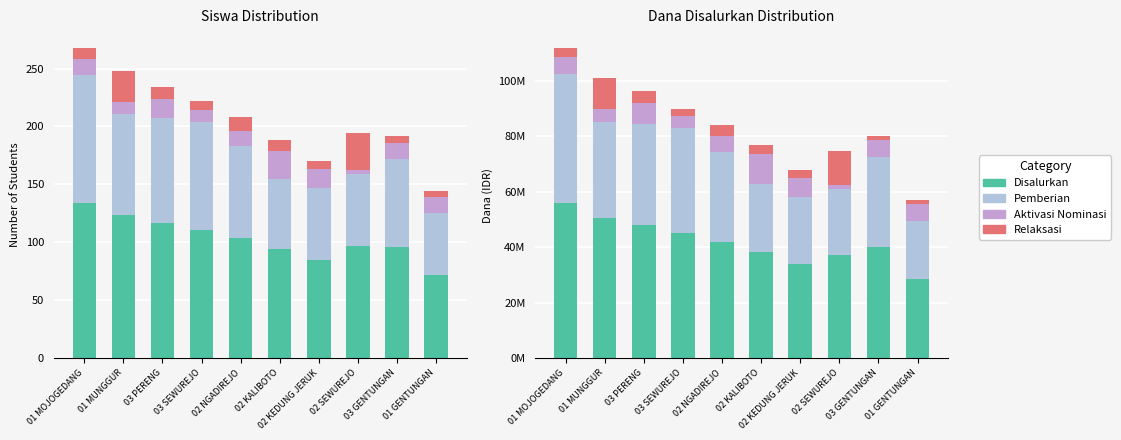

How many groups of bars are there?

10